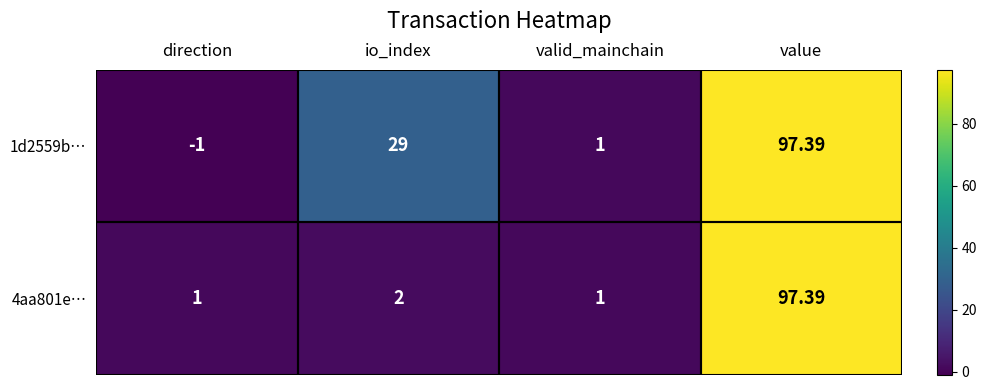

Which category has the highest value in the 4aa801e… series?

value